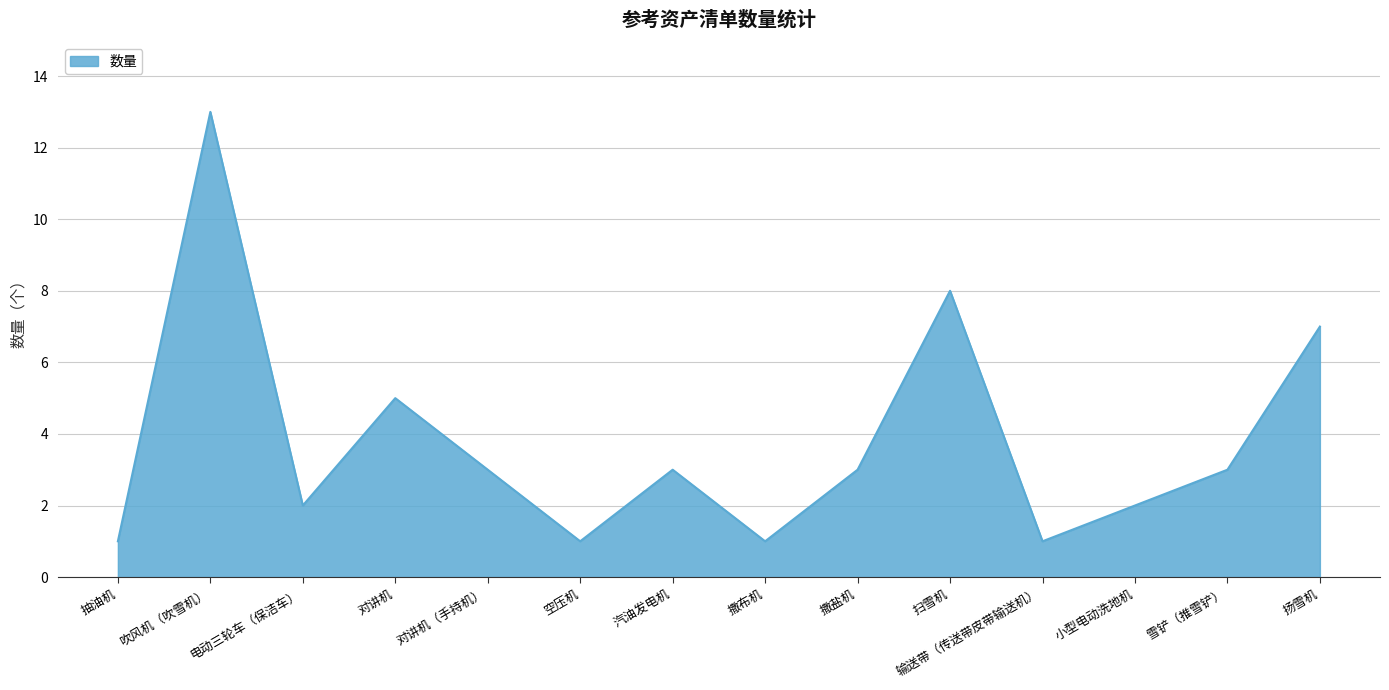

Which label corresponds to the largest value in the chart?

吹风机（吹雪机）